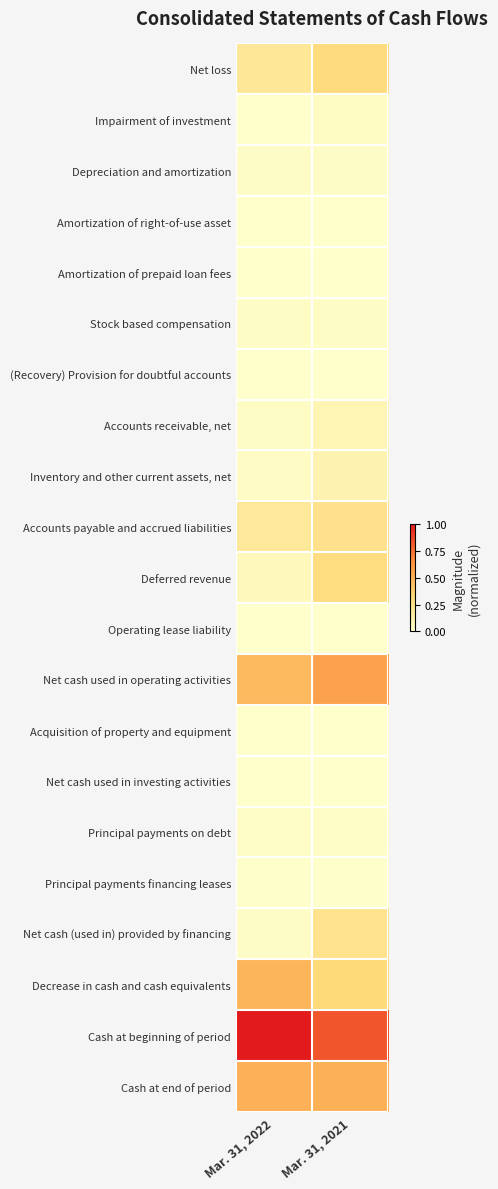

Which series changed the most between Mar. 31, 2022 and Mar. 31, 2021?

Deferred revenue